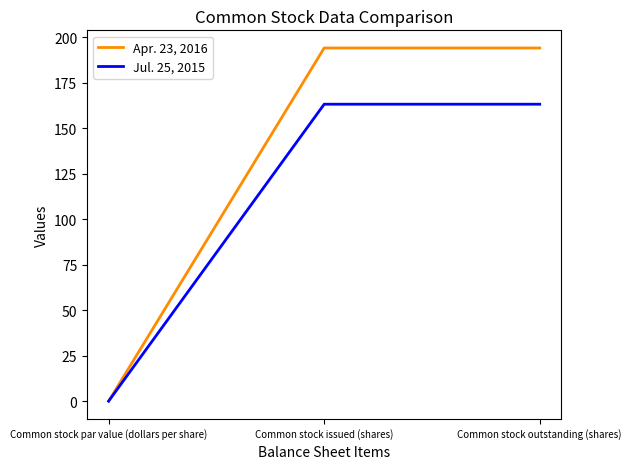

What is the difference between the highest and lowest values at Common stock outstanding (shares)?

30.9